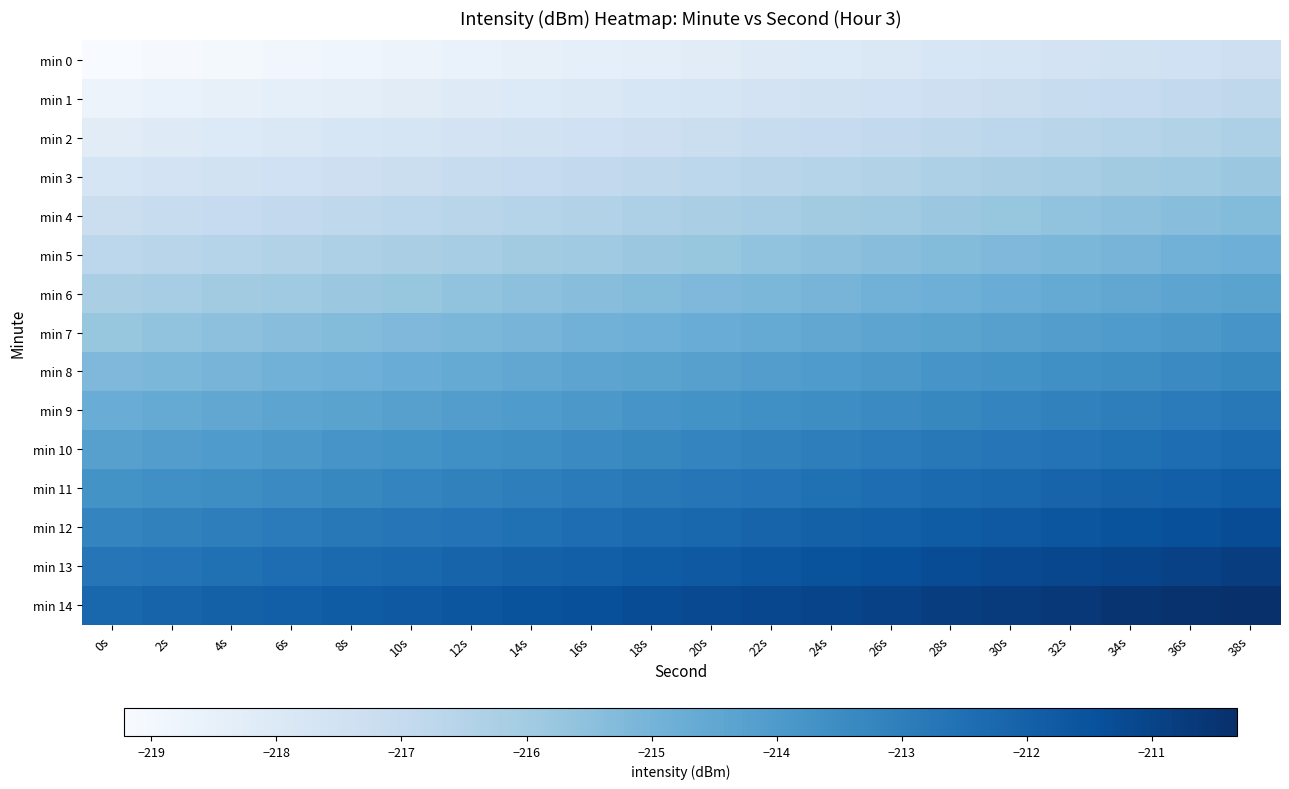

Reading left to right, list all the values displayed in this chart.

min 0: 0s=-219.2	2s=-219.1	4s=-219.0	6s=-218.9	8s=-218.8	10s=-218.7	12s=-218.6	14s=-218.5	16s=-218.4	18s=-218.3	20s=-218.2	22s=-218.1	24s=-218.0	26s=-217.9	28s=-217.8	30s=-217.7	32s=-217.6	34s=-217.5	36s=-217.4	38s=-217.3
min 1: 0s=-218.7	2s=-218.6	4s=-218.5	6s=-218.4	8s=-218.3	10s=-218.2	12s=-218.1	14s=-218.0	16s=-217.9	18s=-217.8	20s=-217.7	22s=-217.6	24s=-217.5	26s=-217.4	28s=-217.3	30s=-217.2	32s=-217.1	34s=-217.0	36s=-216.9	38s=-216.8
min 2: 0s=-218.2	2s=-218.1	4s=-218.0	6s=-217.9	8s=-217.8	10s=-217.7	12s=-217.6	14s=-217.5	16s=-217.4	18s=-217.3	20s=-217.2	22s=-217.1	24s=-217.0	26s=-216.9	28s=-216.8	30s=-216.7	32s=-216.6	34s=-216.5	36s=-216.4	38s=-216.3
min 3: 0s=-217.7	2s=-217.6	4s=-217.5	6s=-217.4	8s=-217.3	10s=-217.2	12s=-217.1	14s=-217.0	16s=-216.9	18s=-216.8	20s=-216.7	22s=-216.6	24s=-216.5	26s=-216.4	28s=-216.3	30s=-216.2	32s=-216.1	34s=-216.0	36s=-215.9	38s=-215.8
min 4: 0s=-217.2	2s=-217.1	4s=-217.0	6s=-216.9	8s=-216.8	10s=-216.7	12s=-216.6	14s=-216.5	16s=-216.4	18s=-216.3	20s=-216.2	22s=-216.1	24s=-216.0	26s=-215.9	28s=-215.8	30s=-215.7	32s=-215.6	34s=-215.5	36s=-215.4	38s=-215.3
min 5: 0s=-216.7	2s=-216.6	4s=-216.5	6s=-216.4	8s=-216.3	10s=-216.2	12s=-216.1	14s=-216.0	16s=-215.9	18s=-215.8	20s=-215.7	22s=-215.6	24s=-215.5	26s=-215.4	28s=-215.3	30s=-215.2	32s=-215.1	34s=-215.0	36s=-214.9	38s=-214.8
min 6: 0s=-216.2	2s=-216.1	4s=-216.0	6s=-215.9	8s=-215.8	10s=-215.7	12s=-215.6	14s=-215.5	16s=-215.4	18s=-215.3	20s=-215.2	22s=-215.1	24s=-215.0	26s=-214.9	28s=-214.8	30s=-214.7	32s=-214.6	34s=-214.5	36s=-214.4	38s=-214.3
min 7: 0s=-215.7	2s=-215.6	4s=-215.5	6s=-215.4	8s=-215.3	10s=-215.2	12s=-215.1	14s=-215.0	16s=-214.9	18s=-214.8	20s=-214.7	22s=-214.6	24s=-214.5	26s=-214.4	28s=-214.3	30s=-214.2	32s=-214.1	34s=-214.0	36s=-213.9	38s=-213.8
min 8: 0s=-215.2	2s=-215.1	4s=-215.0	6s=-214.9	8s=-214.8	10s=-214.7	12s=-214.6	14s=-214.5	16s=-214.4	18s=-214.3	20s=-214.2	22s=-214.1	24s=-214.0	26s=-213.9	28s=-213.8	30s=-213.7	32s=-213.6	34s=-213.5	36s=-213.4	38s=-213.3
min 9: 0s=-214.7	2s=-214.6	4s=-214.5	6s=-214.4	8s=-214.3	10s=-214.2	12s=-214.1	14s=-214.0	16s=-213.9	18s=-213.8	20s=-213.7	22s=-213.6	24s=-213.5	26s=-213.4	28s=-213.3	30s=-213.2	32s=-213.1	34s=-213.0	36s=-212.9	38s=-212.8
min 10: 0s=-214.2	2s=-214.1	4s=-214.0	6s=-213.9	8s=-213.8	10s=-213.7	12s=-213.6	14s=-213.5	16s=-213.4	18s=-213.3	20s=-213.2	22s=-213.1	24s=-213.0	26s=-212.9	28s=-212.8	30s=-212.7	32s=-212.6	34s=-212.5	36s=-212.4	38s=-212.3
min 11: 0s=-213.7	2s=-213.6	4s=-213.5	6s=-213.4	8s=-213.3	10s=-213.2	12s=-213.1	14s=-213.0	16s=-212.9	18s=-212.8	20s=-212.7	22s=-212.6	24s=-212.5	26s=-212.4	28s=-212.3	30s=-212.2	32s=-212.1	34s=-212.0	36s=-211.9	38s=-211.8
min 12: 0s=-213.2	2s=-213.1	4s=-213.0	6s=-212.9	8s=-212.8	10s=-212.7	12s=-212.6	14s=-212.5	16s=-212.4	18s=-212.3	20s=-212.2	22s=-212.1	24s=-212.0	26s=-211.9	28s=-211.8	30s=-211.7	32s=-211.6	34s=-211.5	36s=-211.4	38s=-211.3
min 13: 0s=-212.7	2s=-212.6	4s=-212.5	6s=-212.4	8s=-212.3	10s=-212.2	12s=-212.1	14s=-212.0	16s=-211.9	18s=-211.8	20s=-211.7	22s=-211.6	24s=-211.5	26s=-211.4	28s=-211.3	30s=-211.2	32s=-211.1	34s=-211.0	36s=-210.9	38s=-210.8
min 14: 0s=-212.2	2s=-212.1	4s=-212.0	6s=-211.9	8s=-211.8	10s=-211.7	12s=-211.6	14s=-211.5	16s=-211.4	18s=-211.3	20s=-211.2	22s=-211.1	24s=-211.0	26s=-210.9	28s=-210.8	30s=-210.7	32s=-210.6	34s=-210.5	36s=-210.4	38s=-210.3